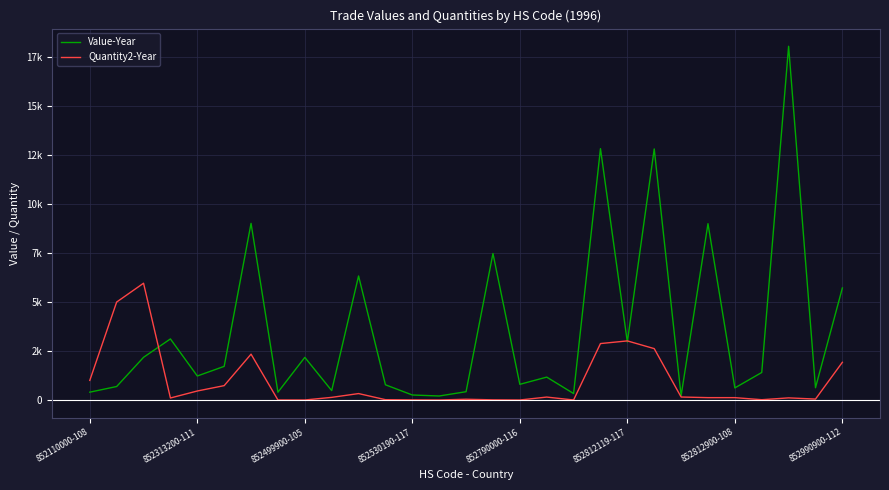

Does the chart have visible grid lines?

Yes